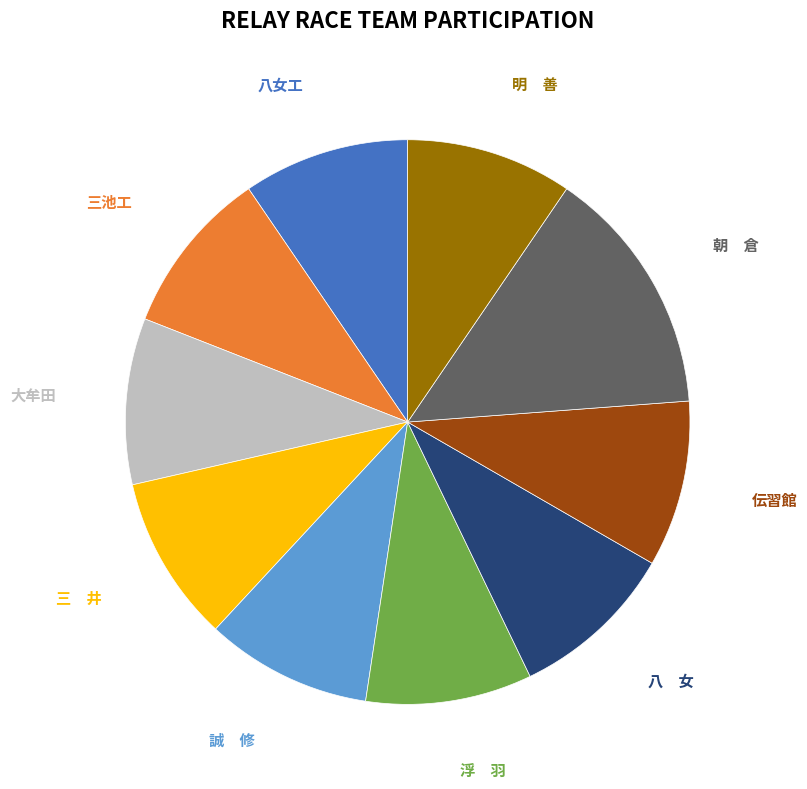

Do 三池工 and 八女工 together represent more than half of the pie?

No